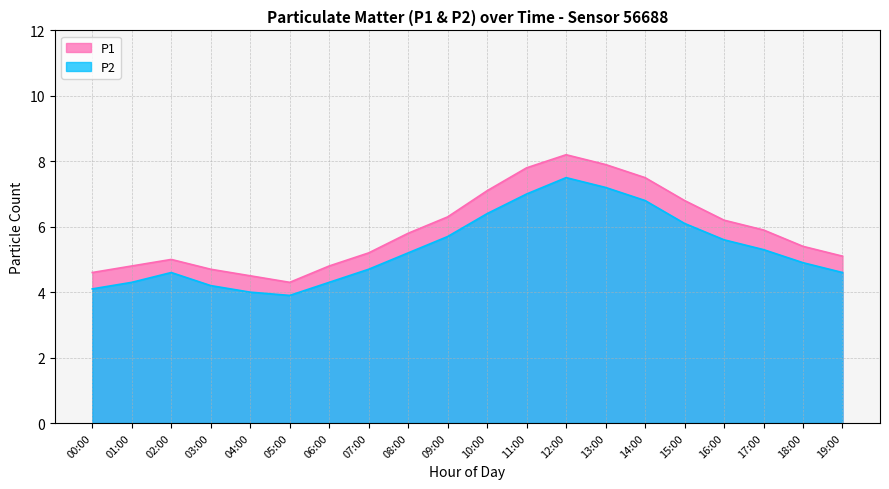

What is the value of the P1 point at the 17th from the left?

6.2